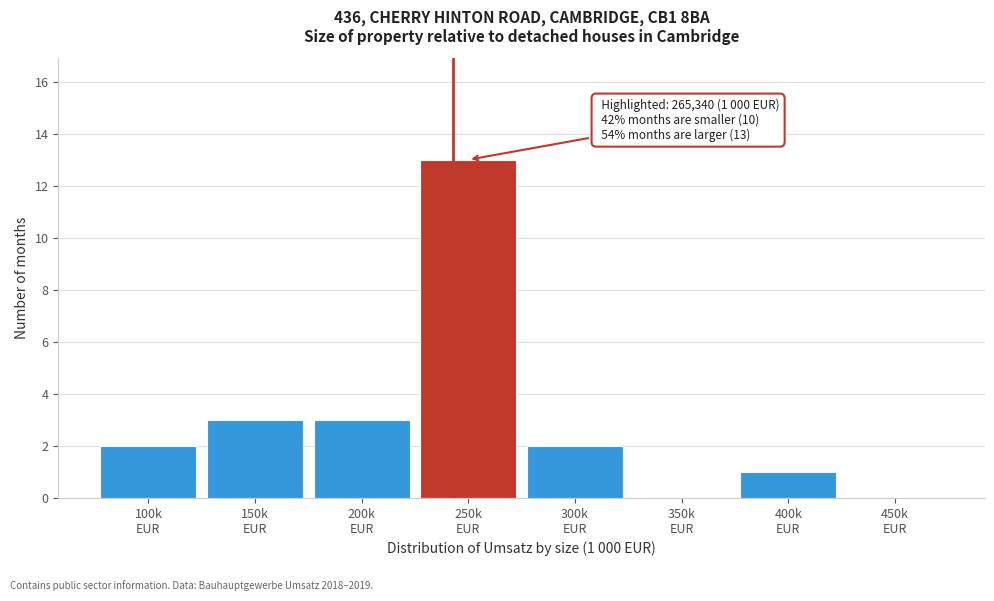

What is the sum of all values?

24